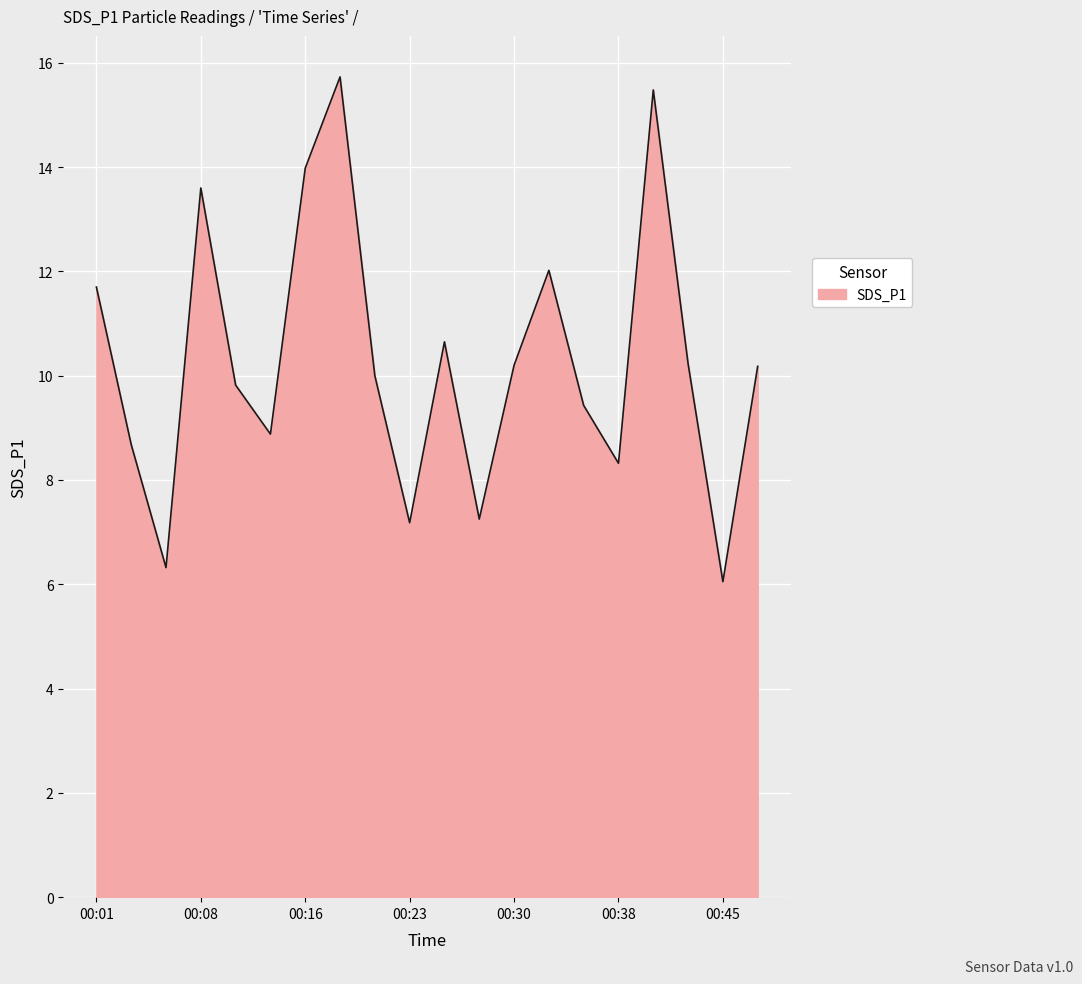

What is the maximum value shown in the chart?

15.7